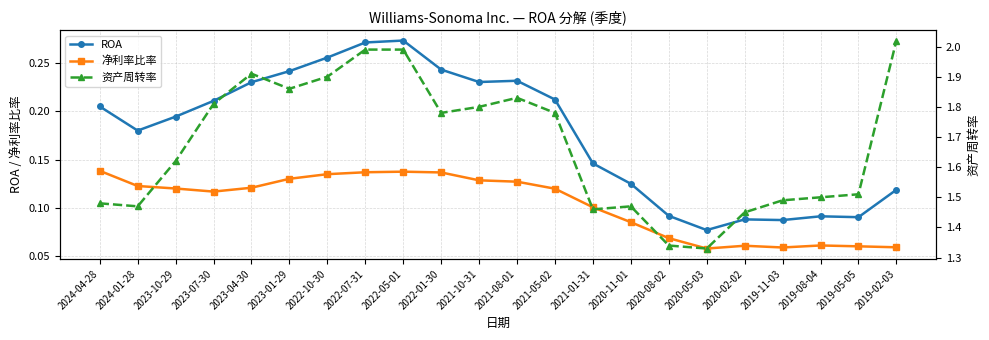

True or false: 资产周转率 and 净利率比率 cross at least once.

False